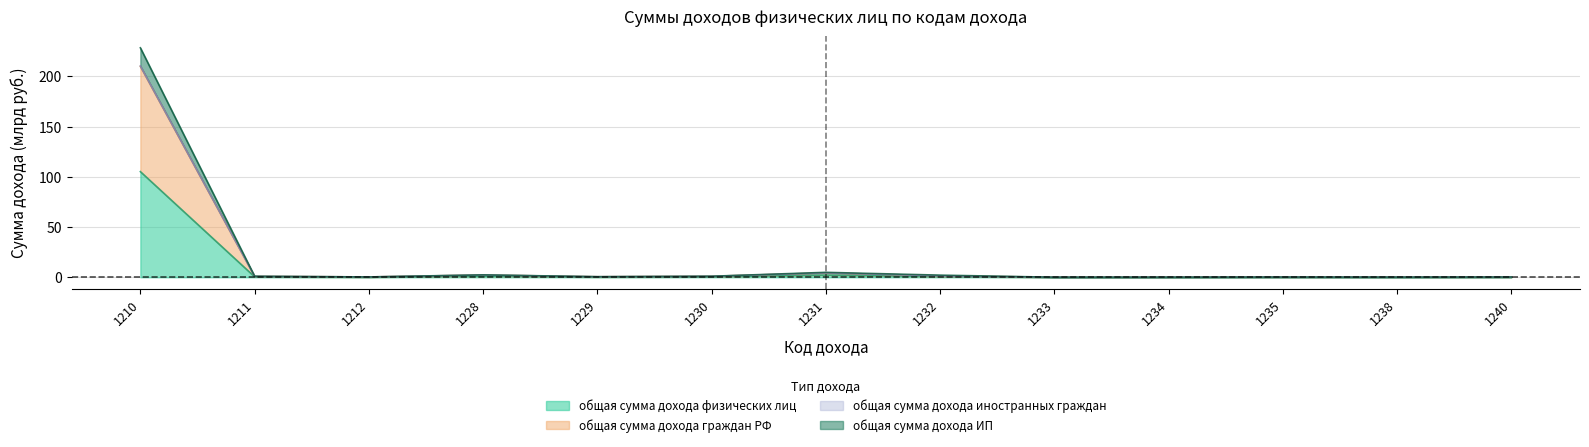

True or false: общая сумма дохода физических лиц and общая сумма дохода иностранных граждан intersect in this chart.

False